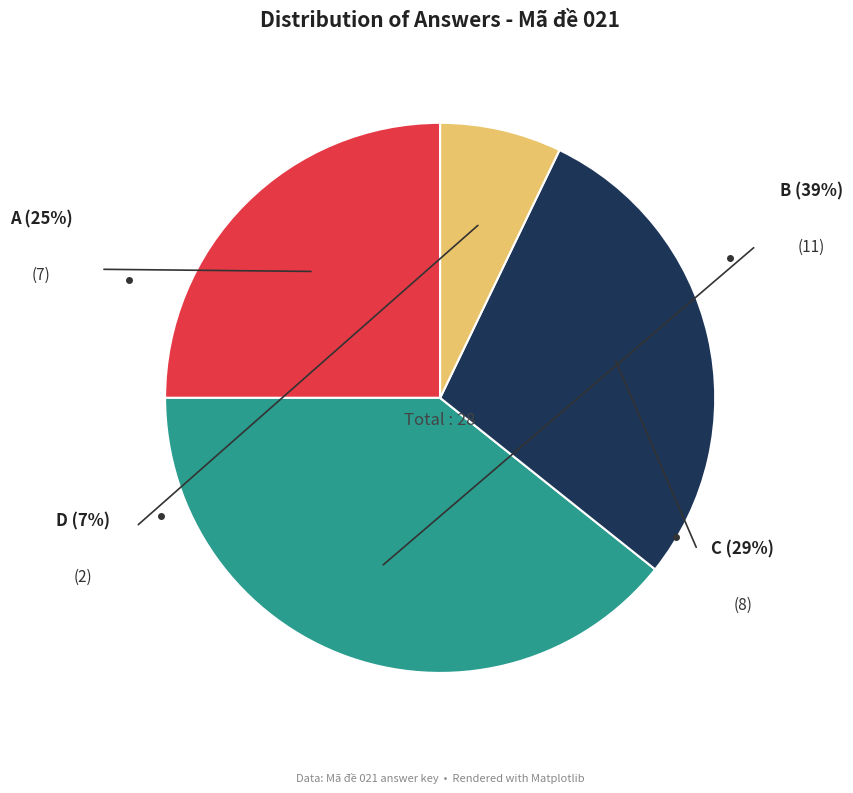

Is there any slice that represents more than half of the pie?

No